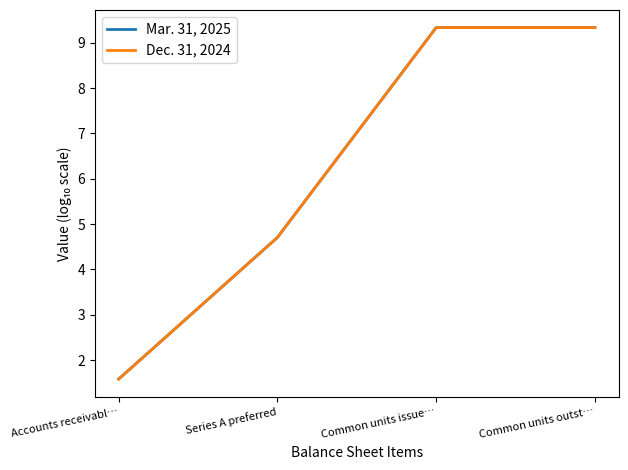

List the series in order of their peak value, lowest first.

Dec. 31, 2024, Mar. 31, 2025